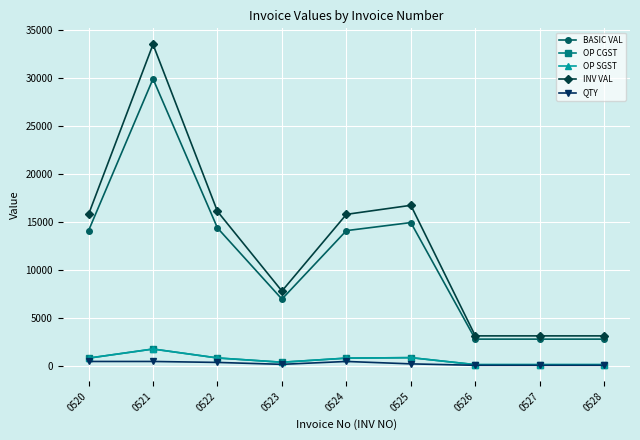

Rank the categories by QTY value from highest to lowest.

0520, 0521, 0524, 0522, 0525, 0523, 0526, 0527, 0528